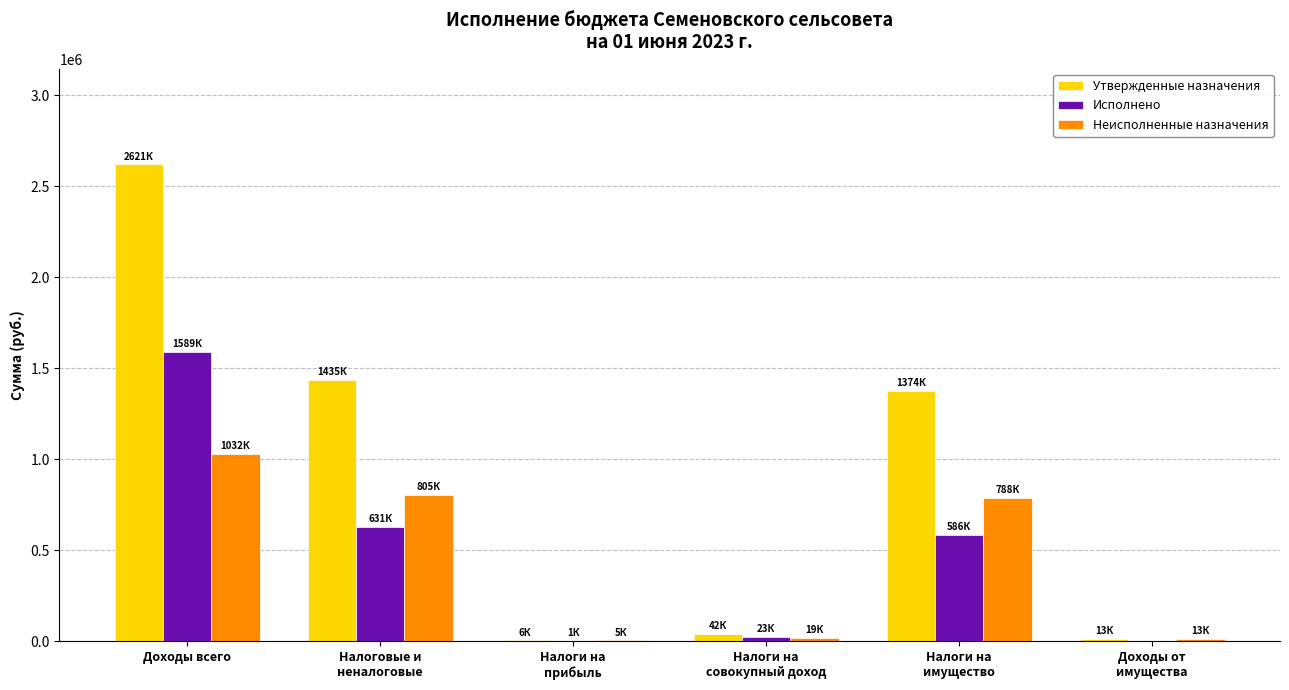

The value of Исполнено at Налоги на
имущество is 585778.2. True or false?

True